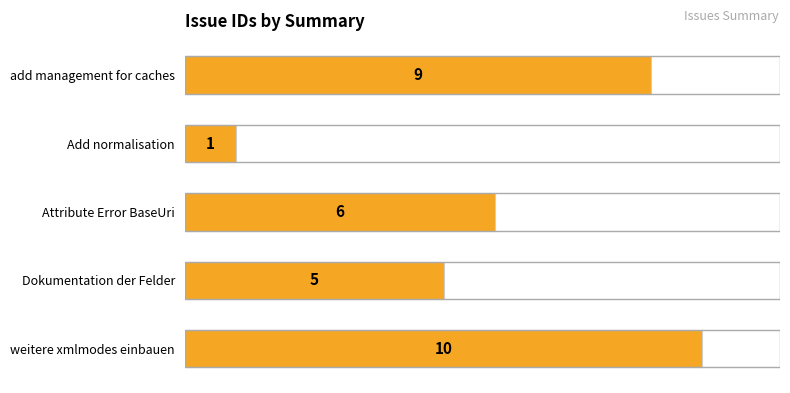

Reading top to bottom, what are all the values shown in this chart?

add management for caches=9	Add normalisation=1	Attribute Error BaseUri=6	Dokumentation der Felder=5	weitere xmlmodes einbauen=10